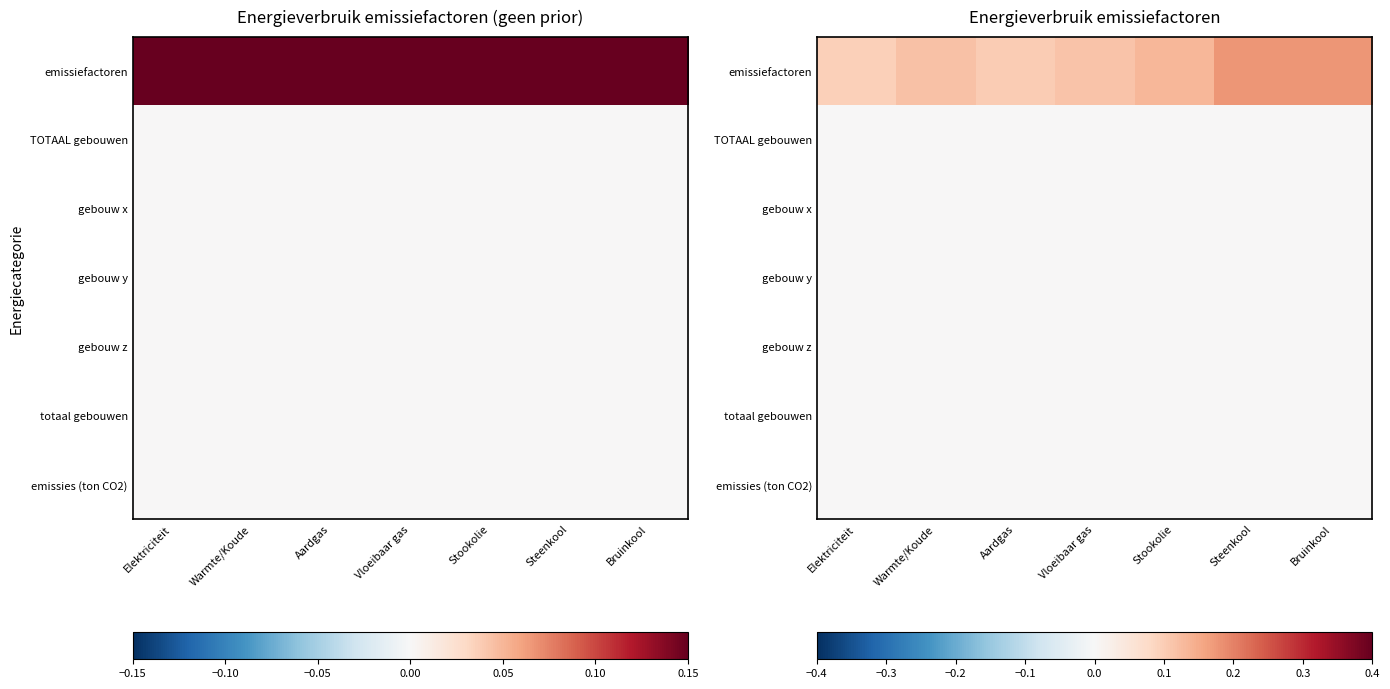

Which category has the lowest value in the emissiefactoren series?

Elektriciteit